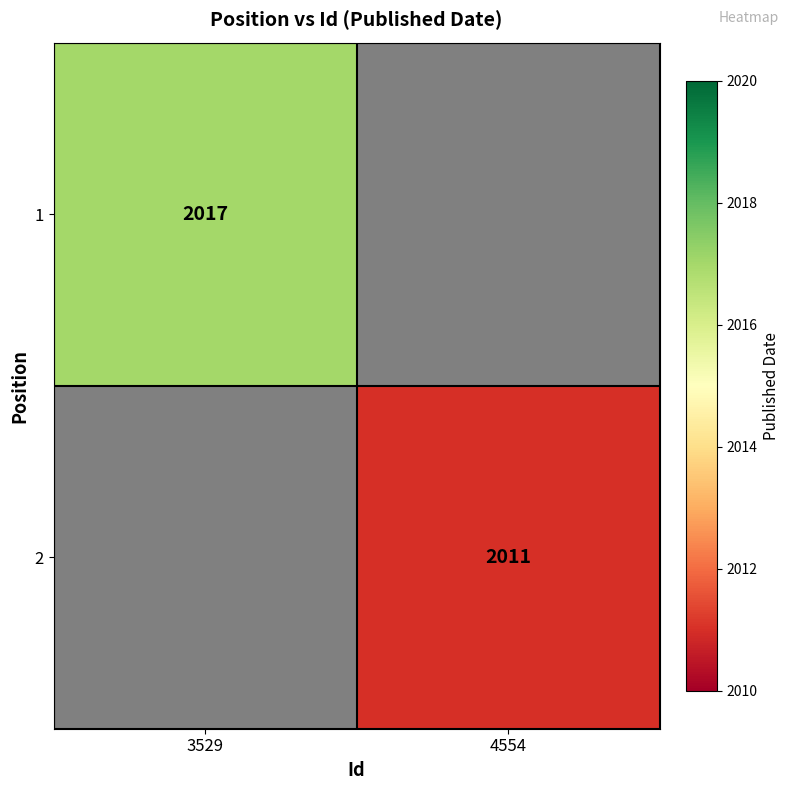

The value of 2 at 4554 is 865. True or false?

False